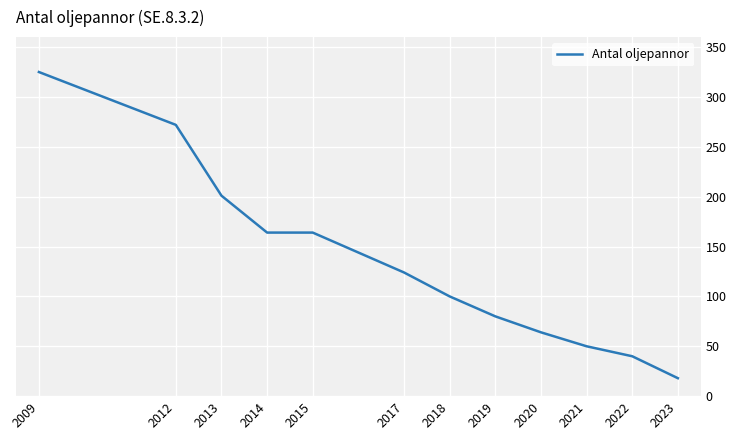

Approximately how many times larger is the value at 2022 compared to 2009?

0.1